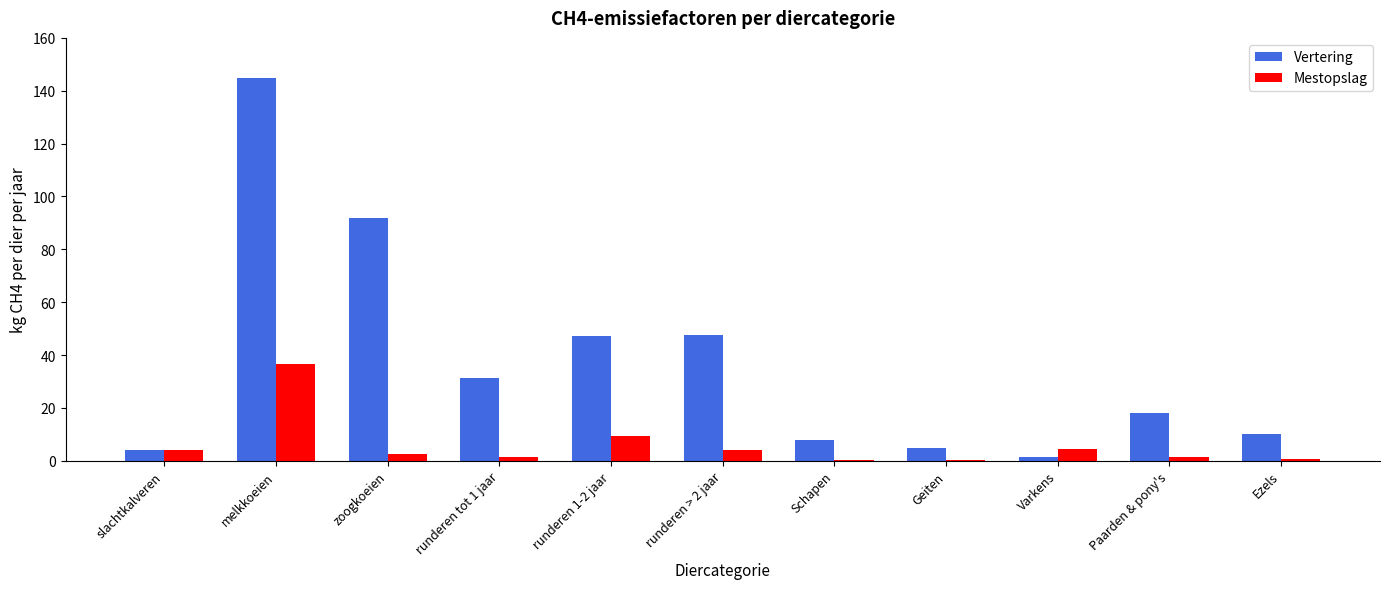

Which series changed the most between runderen tot 1 jaar and Paarden & pony's?

Vertering